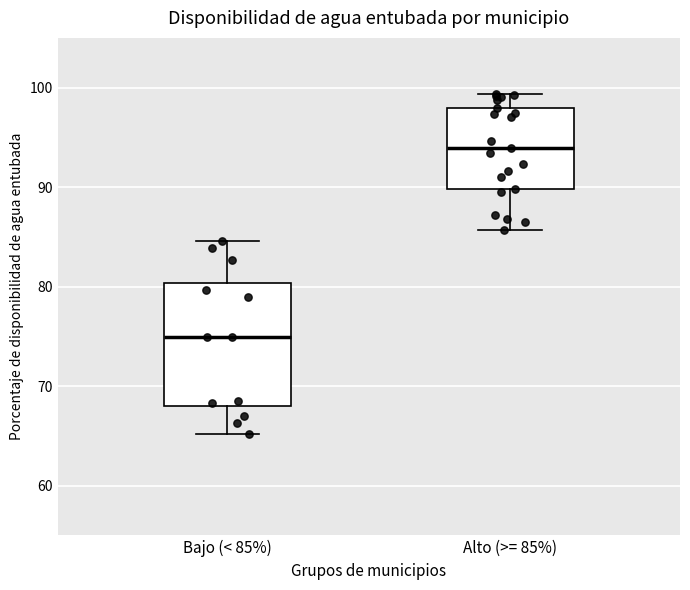

Where is the lower edge of the box for Alto (>= 85%) on the y-axis? The values are not printed on the chart, so give them approximately, as read against the axis.

90